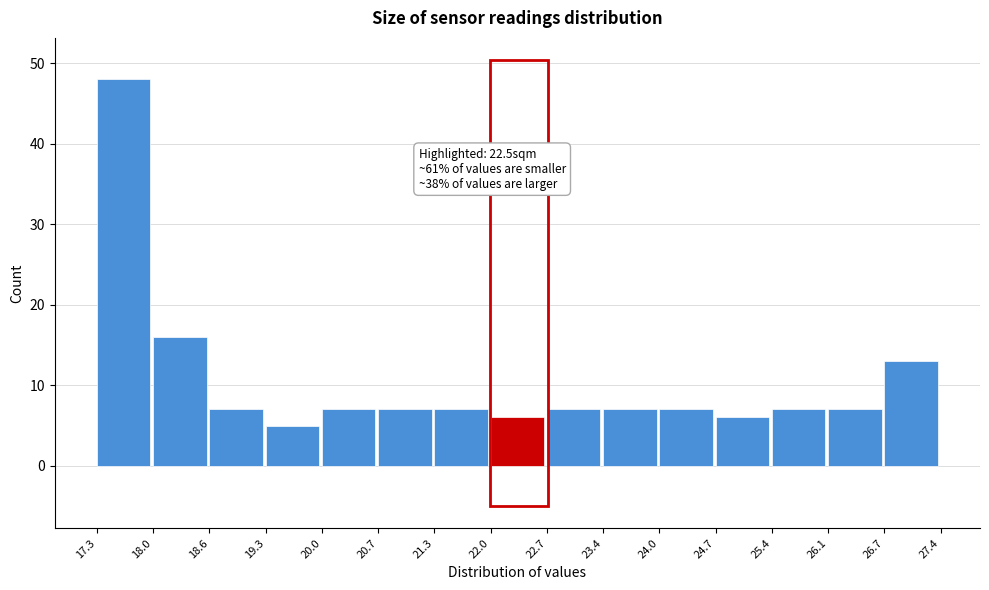

Over which range of the x-axis is the bar tallest?

17.3 to 18.0